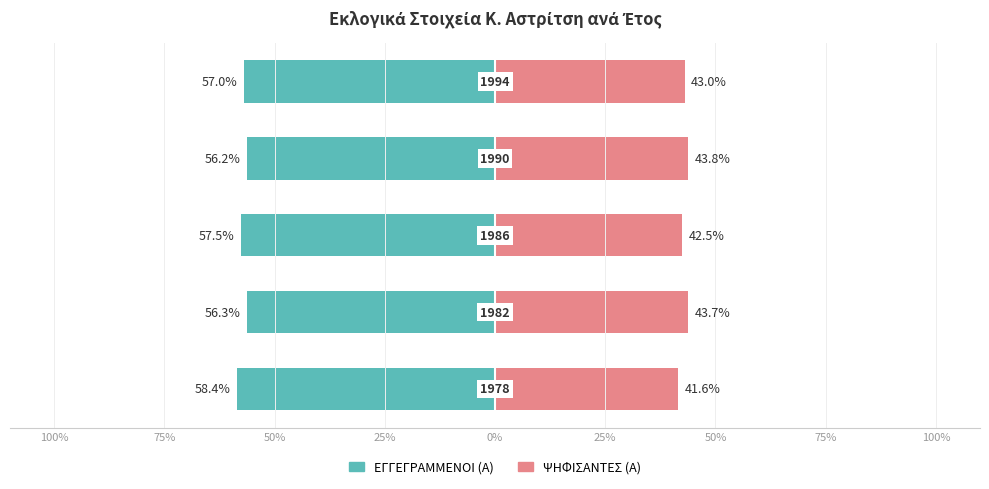

What are all the series names shown in the legend?

ΕΓΓΕΓΡΑΜΜΕΝΟΙ (Α), ΨΗΦΙΣΑΝΤΕΣ (Α)